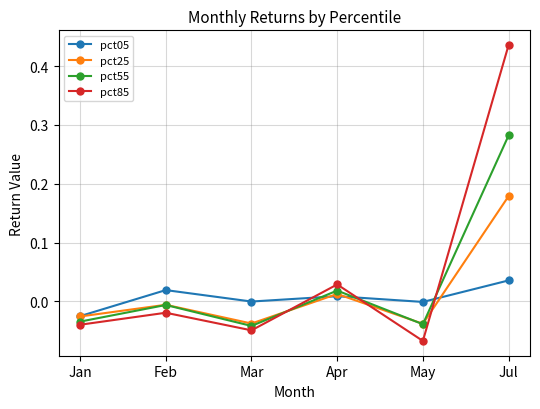

Rank the series by their average value, from highest to lowest.

pct85, pct55, pct25, pct05